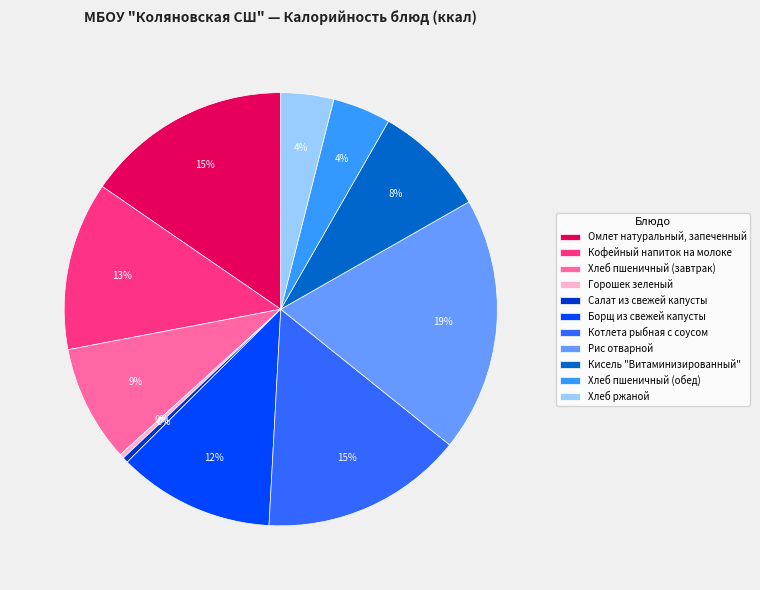

Is it true that Кофейный напиток на молоке is 23% of the pie?

False